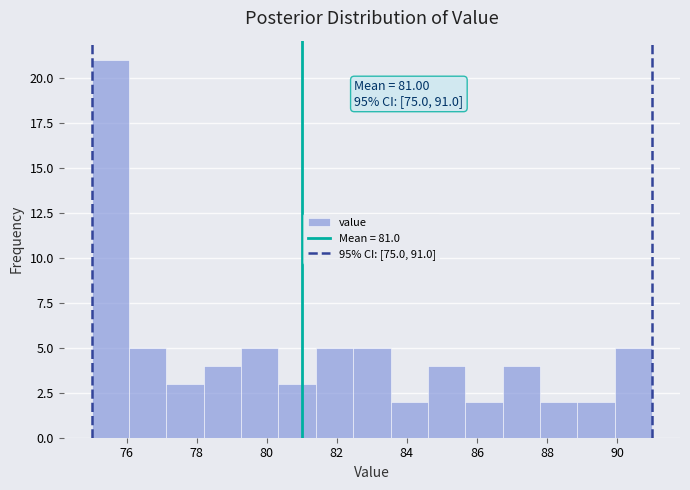

Over which range of the x-axis is the bar tallest?

75.0 to 76.0